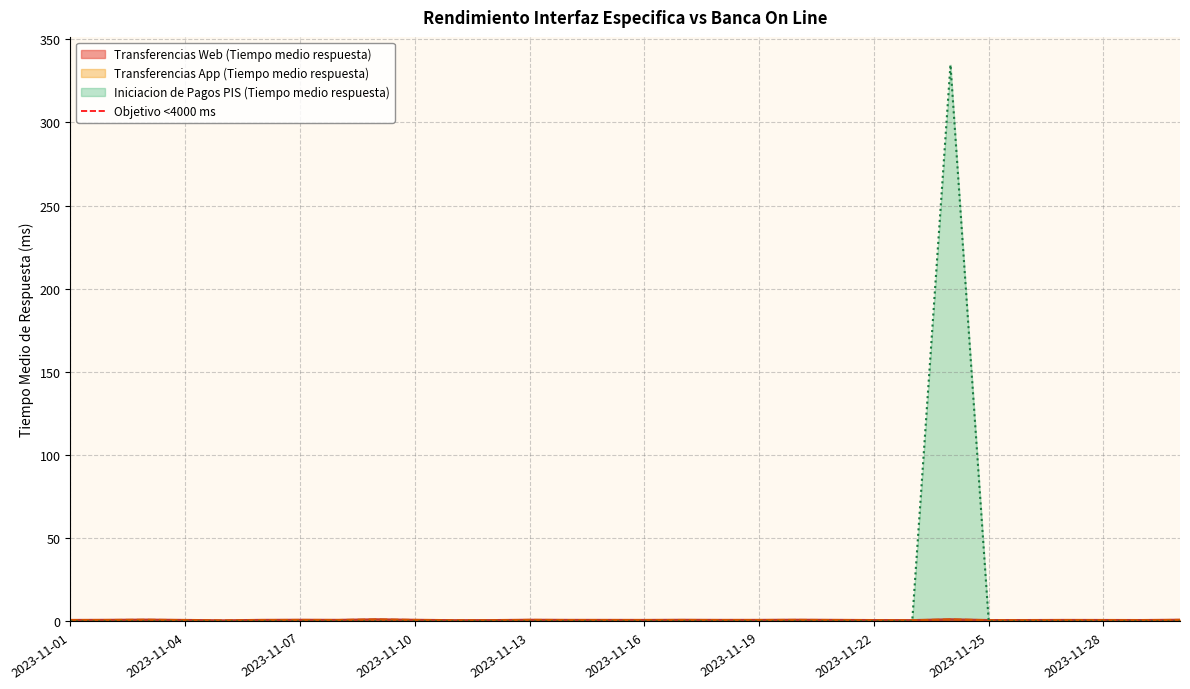

Count the number of categories in the chart.

30